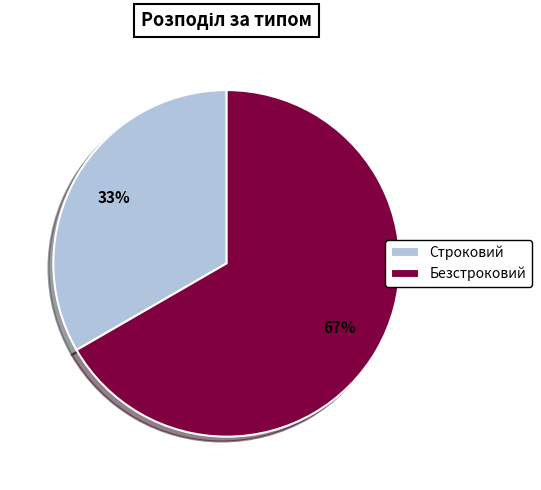

How many segments does this pie chart have?

2